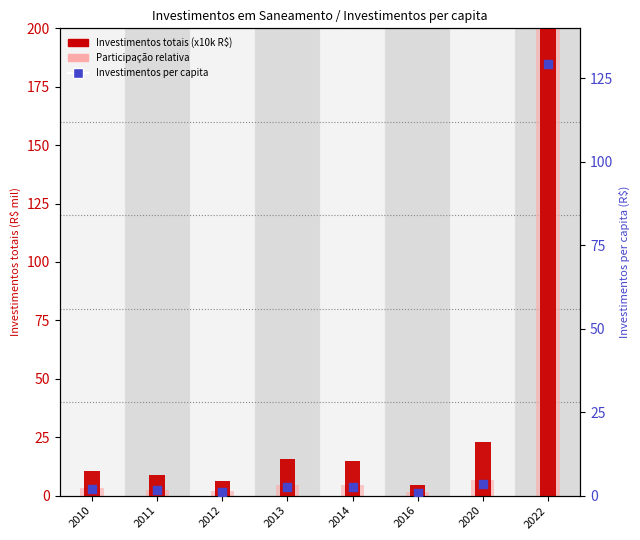

Is the value of Investimentos totais (x10k R$) at 2020 greater than the value of Investimentos per capita at 2020?

Yes